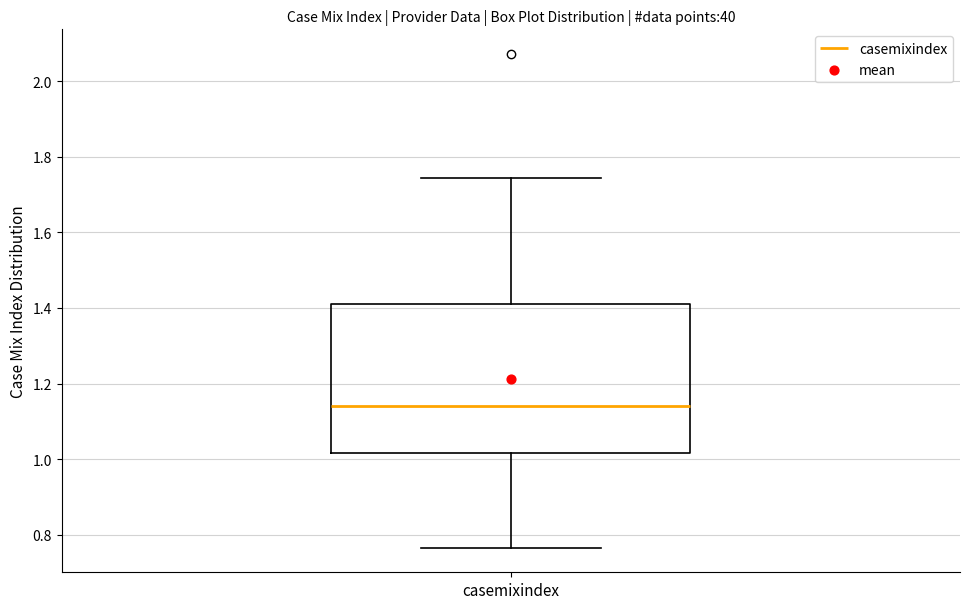

Read this box plot against the y-axis: the position of the median line, the range covered by the box, and the ends of both whiskers. The values are not printed on the chart, so give them approximately, as read against the axis.

median 1.14, box 1.02 to 1.42, whiskers 0.76 to 1.74